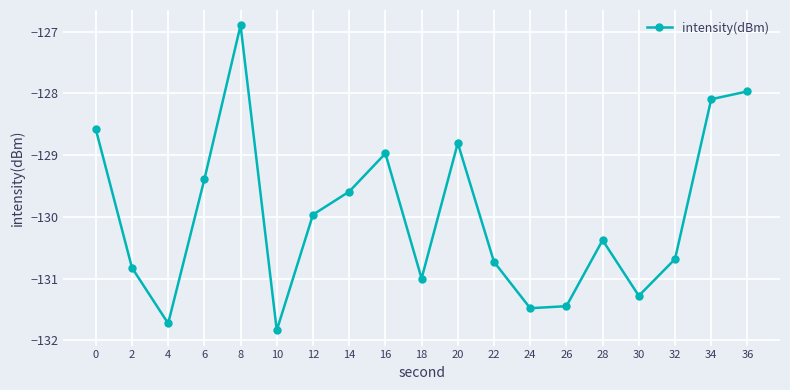

What is the change in value from 18 to 36?

+3.0